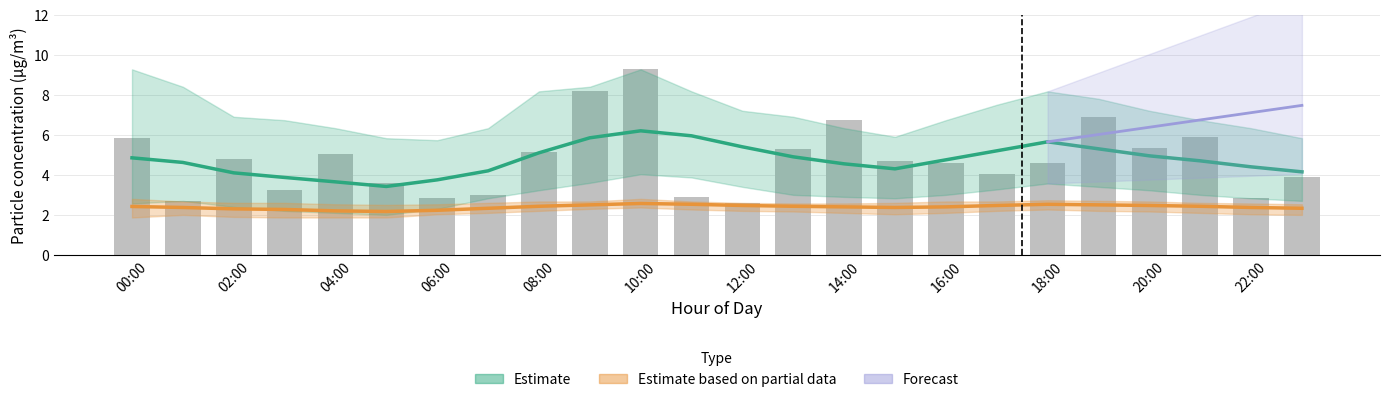

What is the ratio of the value at 23 to the value at 12?

1.5